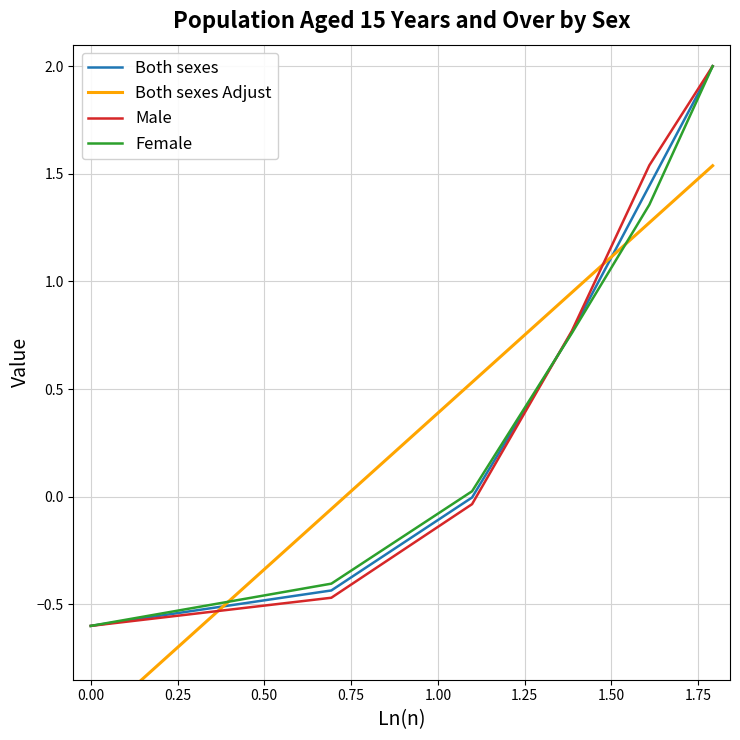

What is the value of the Both sexes point at the 1st from the left?

-0.6